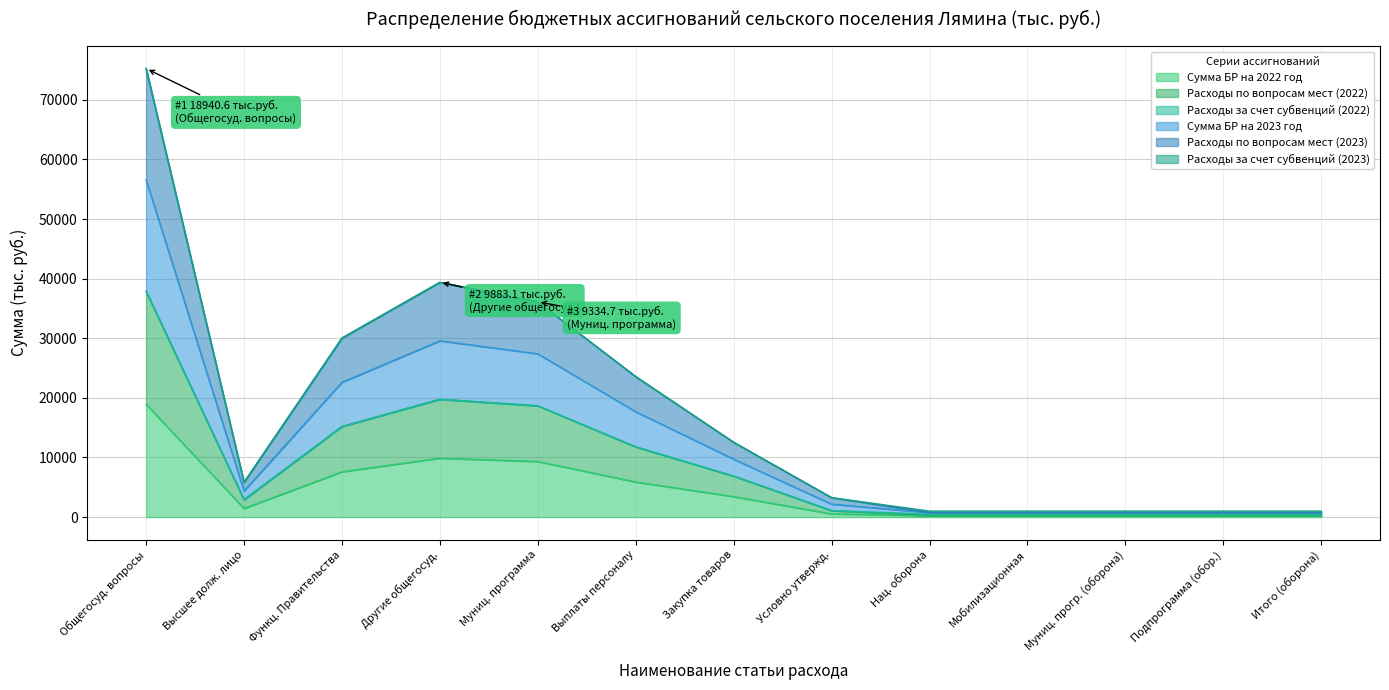

At which label does Сумма БР на 2022 год reach its peak?

Общегосуд. вопросы